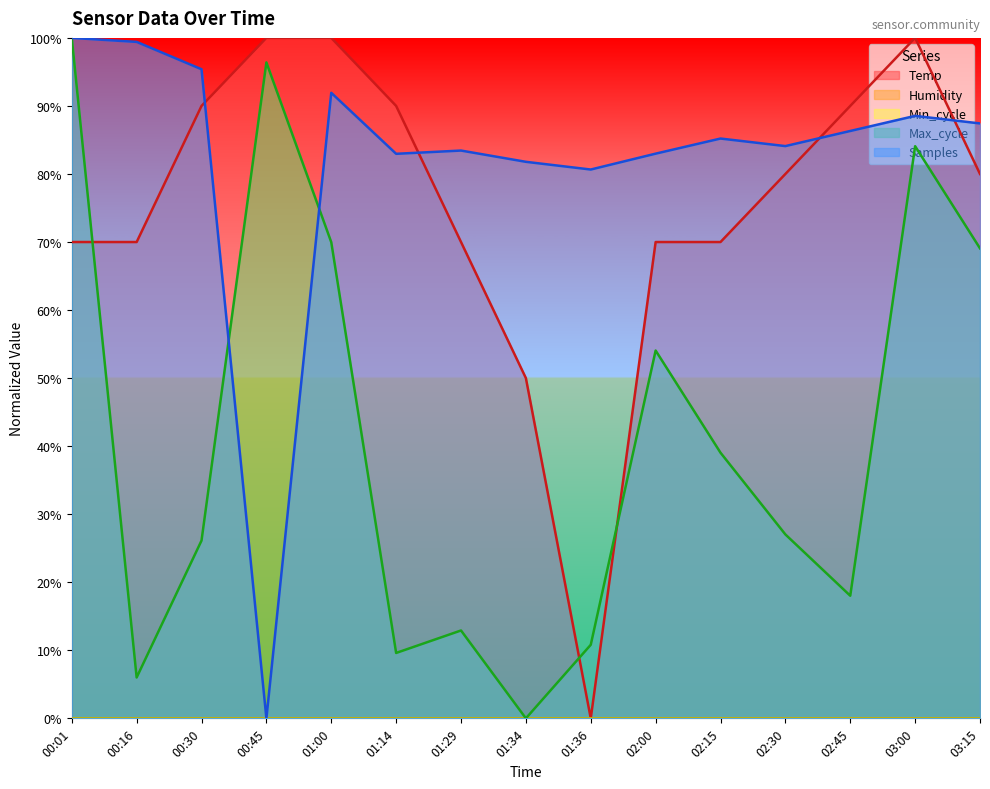

What is the sum of the Temp values at 01:14 and 02:30?

170.0